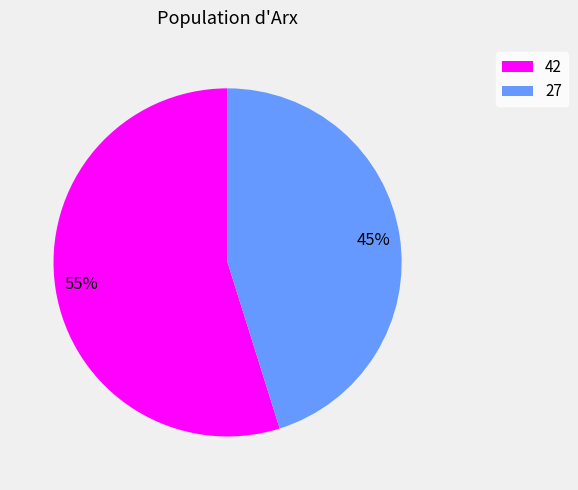

Count the number of slices in the pie.

2